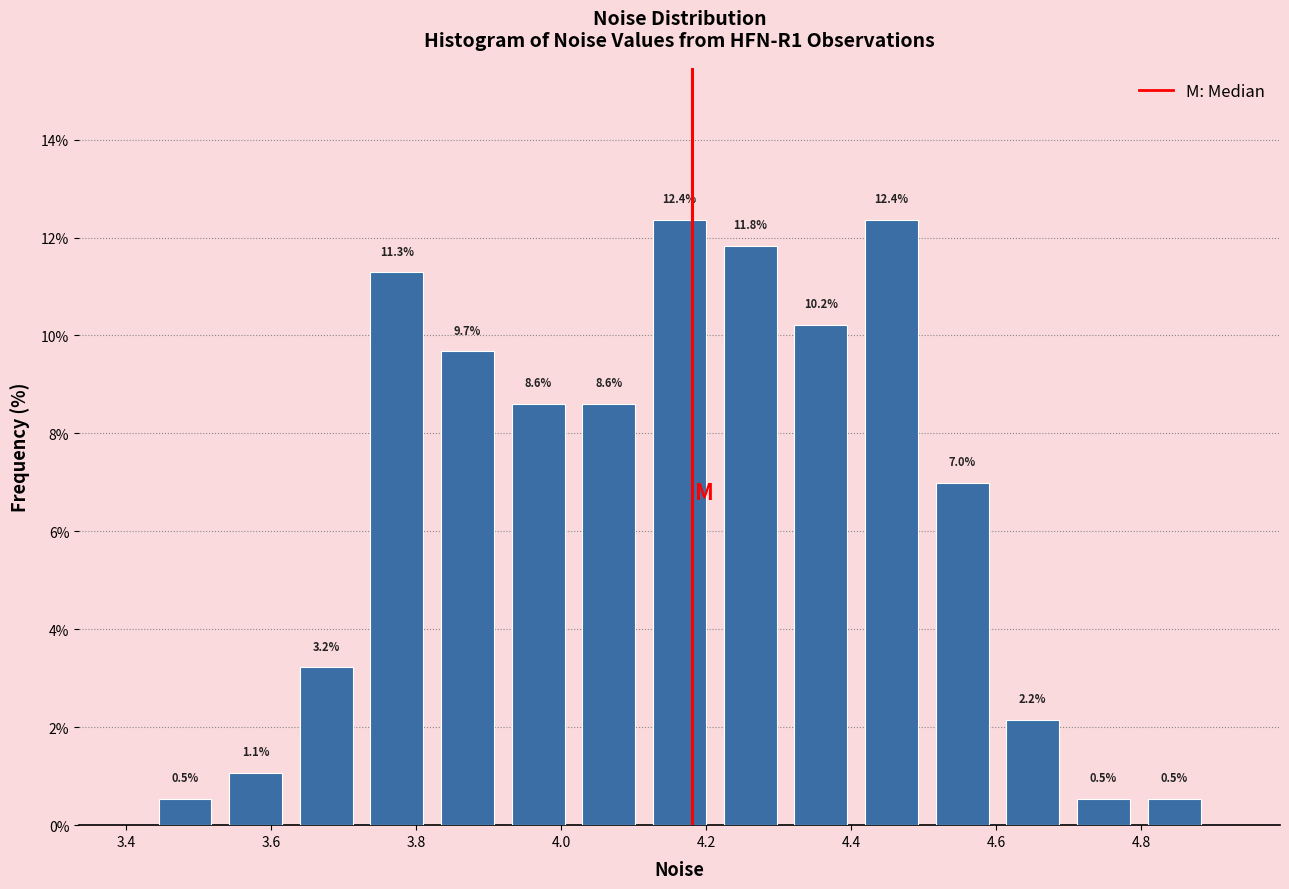

What is the height of the bar covering 3.92 to 4.02 on the x-axis? The bar edges are not printed on the chart, so give them approximately, as read against the axis.

8.6